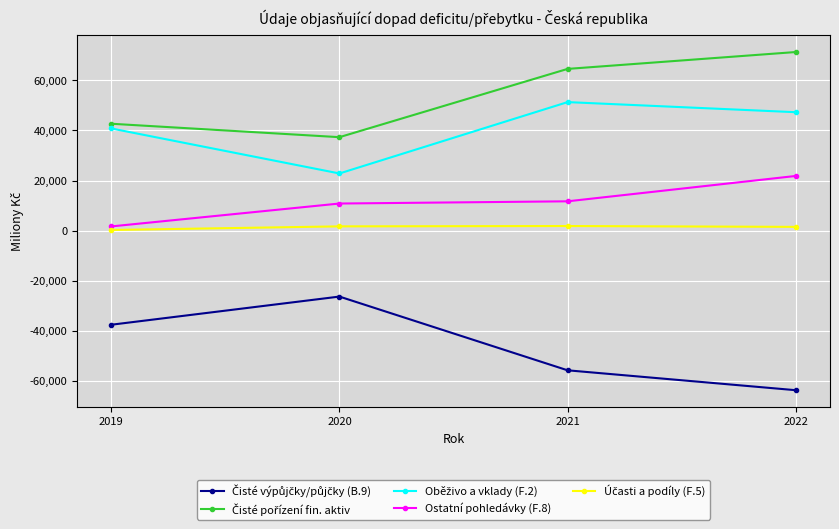

What is the sum of the Ostatní pohledávky (F.8) values at 2020 and 2022?

32660